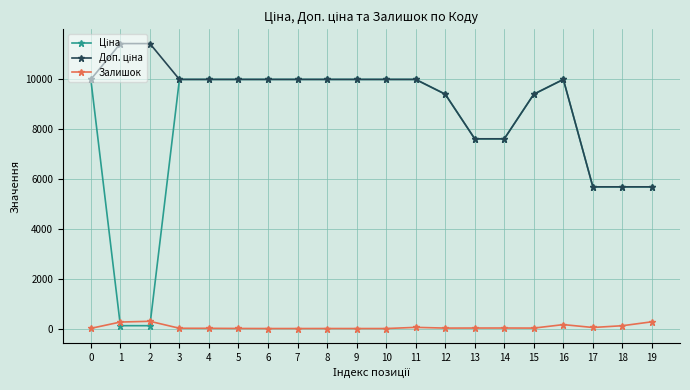

What is the difference between the highest and lowest values at 6?

9975.0